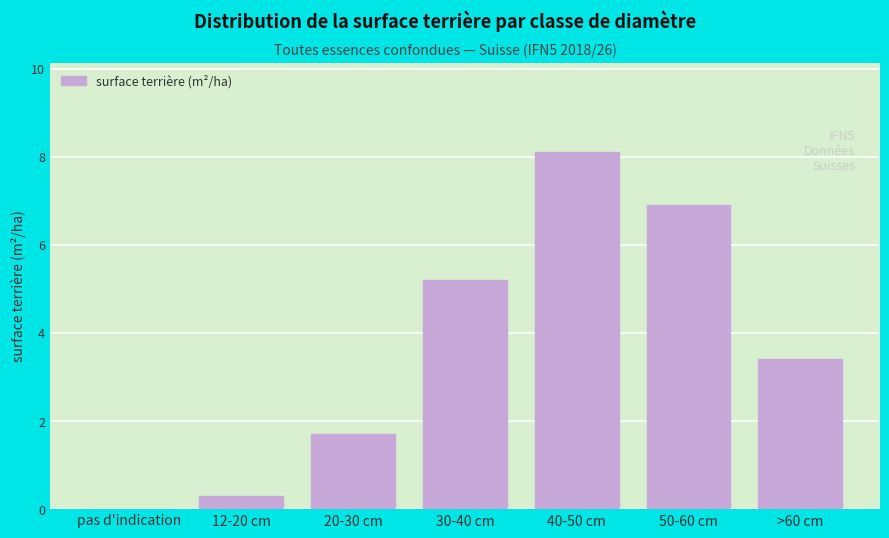

Reading left to right, transcribe all the data shown in this chart.

pas d'indication=0.0	12-20 cm=0.3	20-30 cm=1.7	30-40 cm=5.2	40-50 cm=8.1	50-60 cm=6.9	>60 cm=3.4